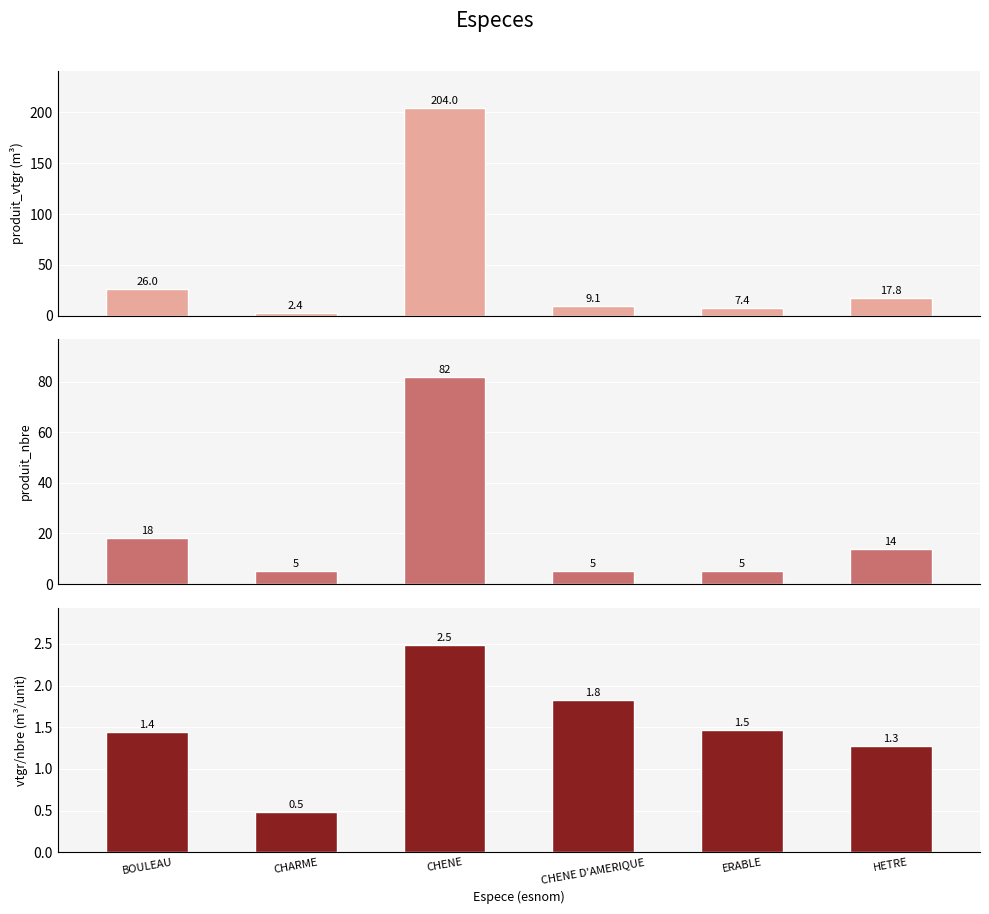

What position from the right is CHARME?

5